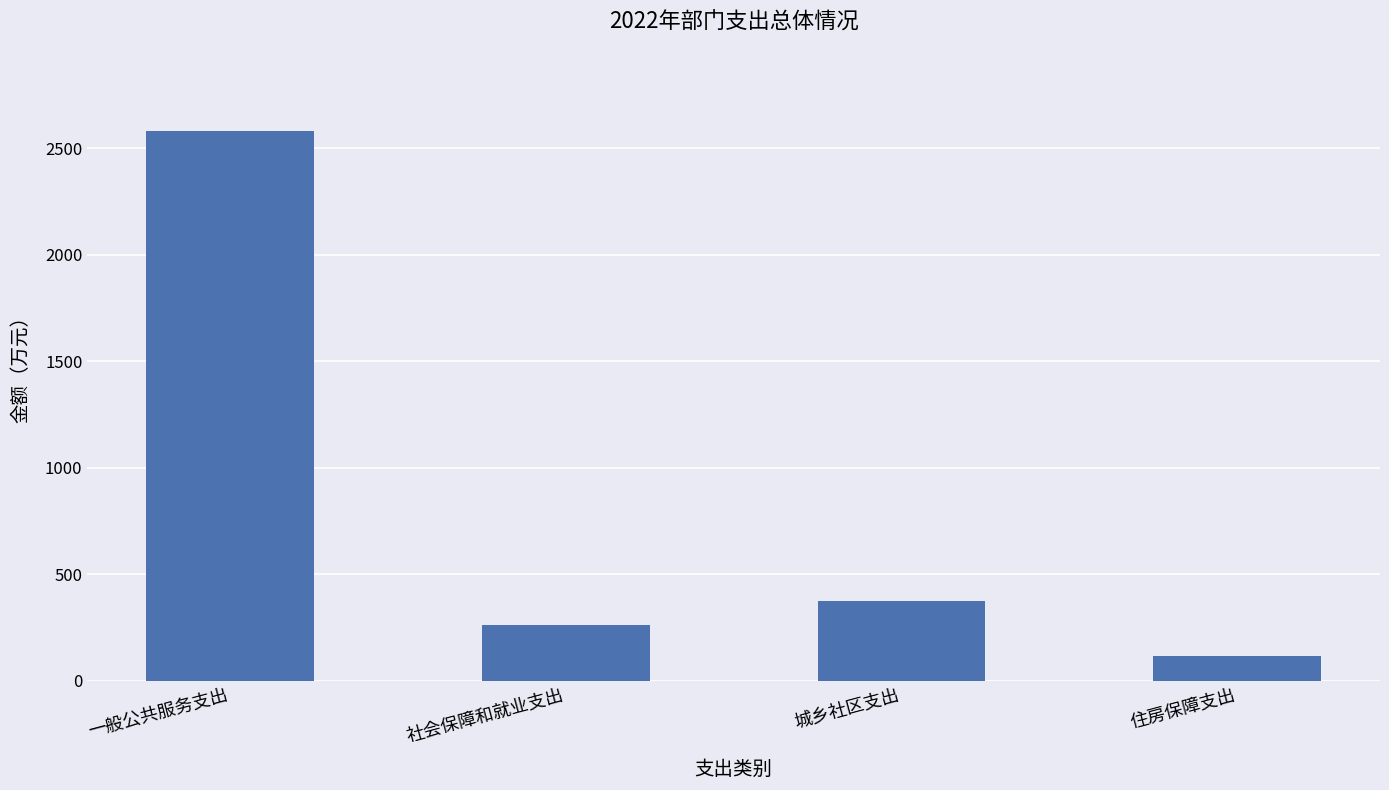

The value at 社会保障和就业支出 is 261.0. True or false?

True